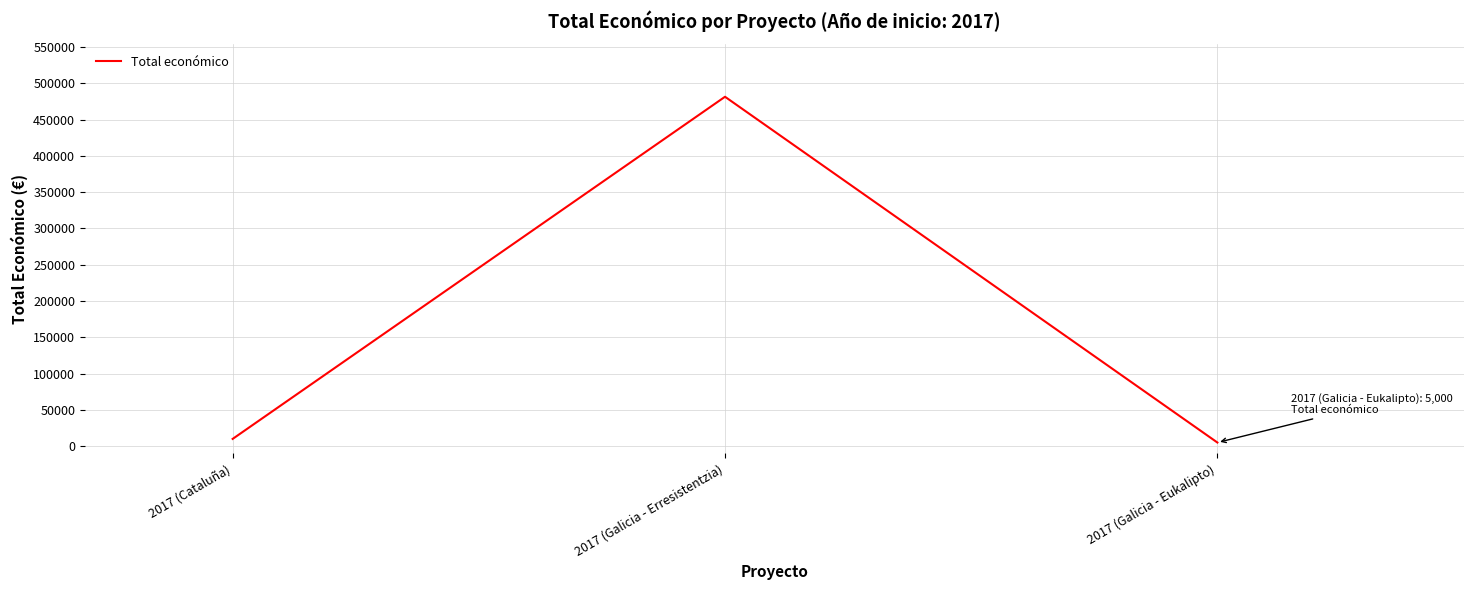

Which has a higher value, 2017 (Cataluña) or 2017 (Galicia - Erresistentzia)?

2017 (Galicia - Erresistentzia)